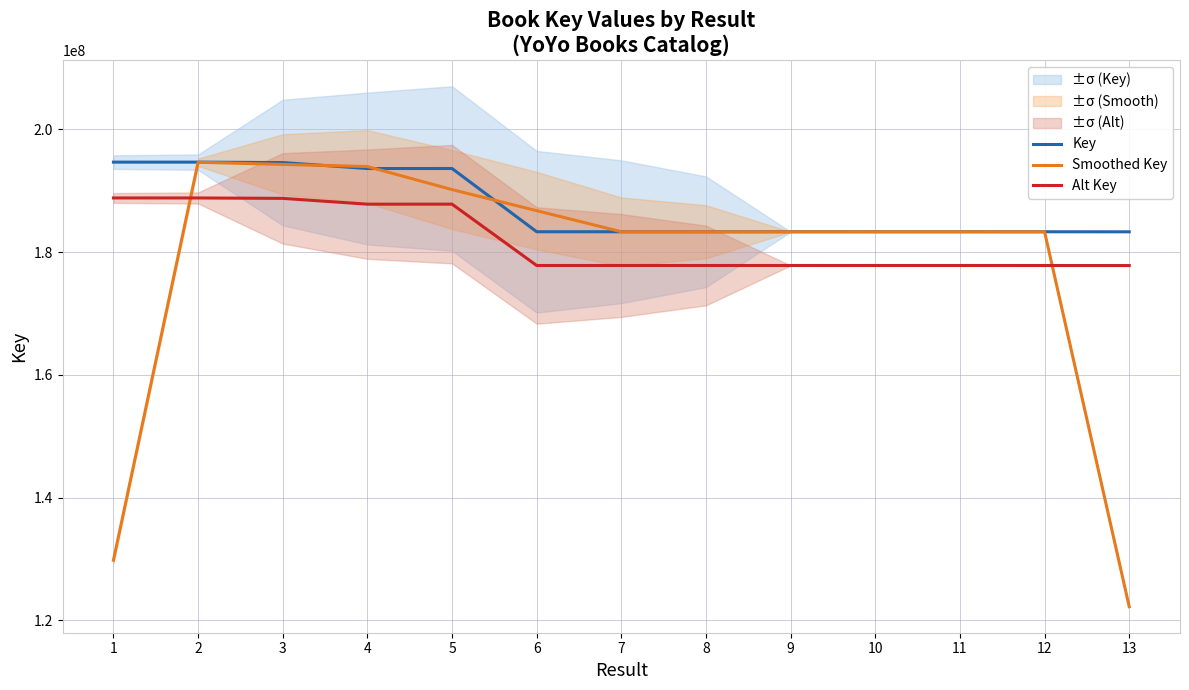

Where does the Alt Key series first go above 177816389?

1